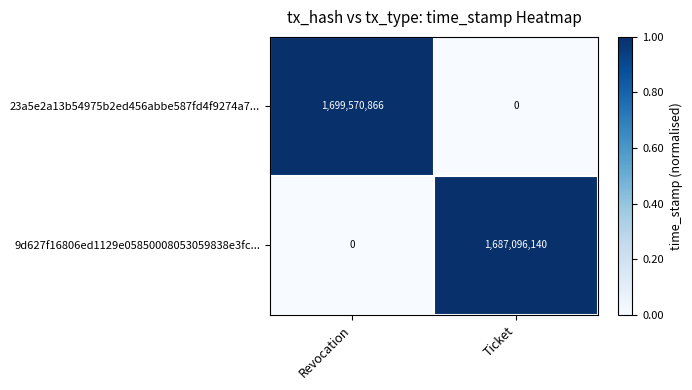

What is the total value across all series at Ticket?

1687096140